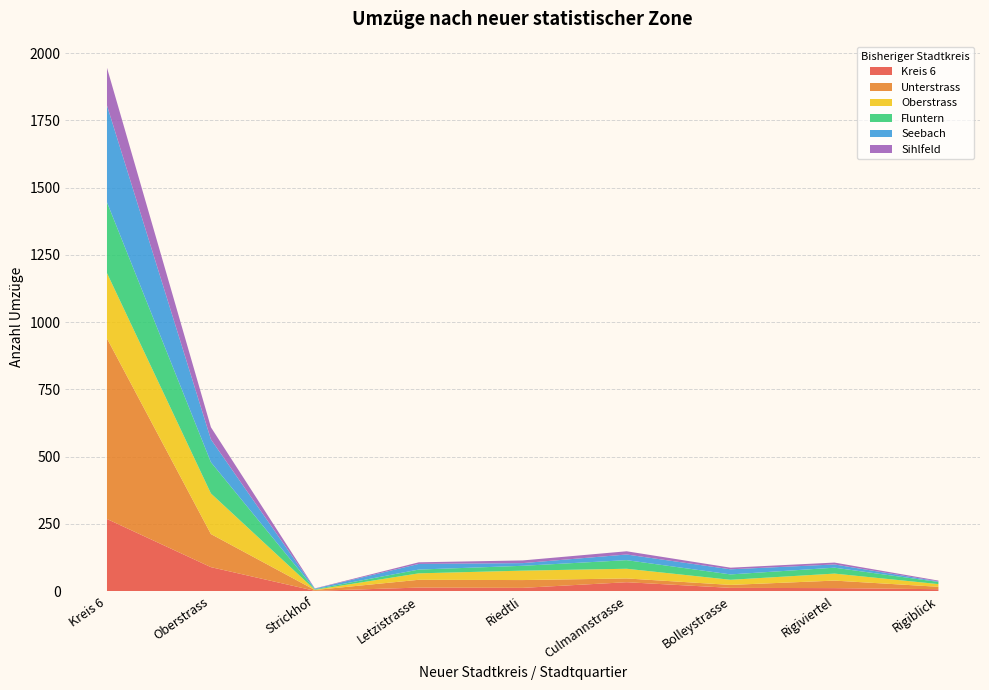

Reading left to right, extract all data points from this chart.

Kreis 6: Kreis 6=268	Oberstrass=89	Strickhof=1	Letzistrasse=13	Riedtli=12	Culmannstrasse=33	Bolleystrasse=12	Rigiviertel=11	Rigiblick=7
Unterstrass: Kreis 6=671	Oberstrass=123	Strickhof=3	Letzistrasse=29	Riedtli=29	Culmannstrasse=14	Bolleystrasse=11	Rigiviertel=28	Rigiblick=9
Oberstrass: Kreis 6=243	Oberstrass=151	Strickhof=1	Letzistrasse=24	Riedtli=35	Culmannstrasse=36	Bolleystrasse=19	Rigiviertel=26	Rigiblick=10
Fluntern: Kreis 6=263	Oberstrass=116	Strickhof=2	Letzistrasse=14	Riedtli=18	Culmannstrasse=32	Bolleystrasse=20	Rigiviertel=22	Rigiblick=8
Seebach: Kreis 6=360	Oberstrass=85	Strickhof=2	Letzistrasse=21	Riedtli=10	Culmannstrasse=21	Bolleystrasse=19	Rigiviertel=12	Rigiblick=2
Sihlfeld: Kreis 6=140	Oberstrass=45	Strickhof=1	Letzistrasse=6	Riedtli=10	Culmannstrasse=12	Bolleystrasse=6	Rigiviertel=7	Rigiblick=3